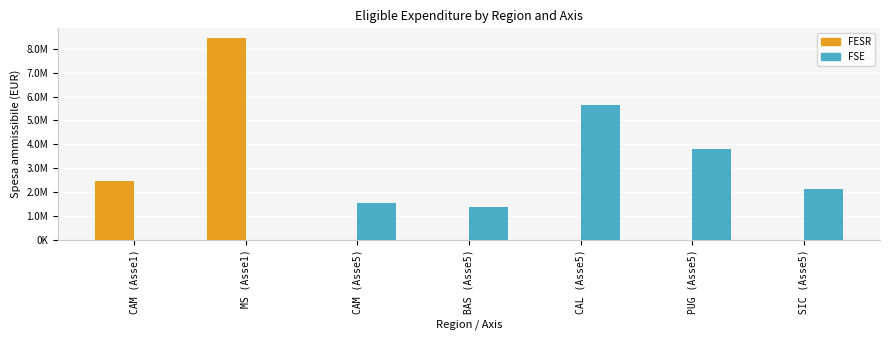

Where is FSE nearest to the value 2818427?

SIC (Asse5)